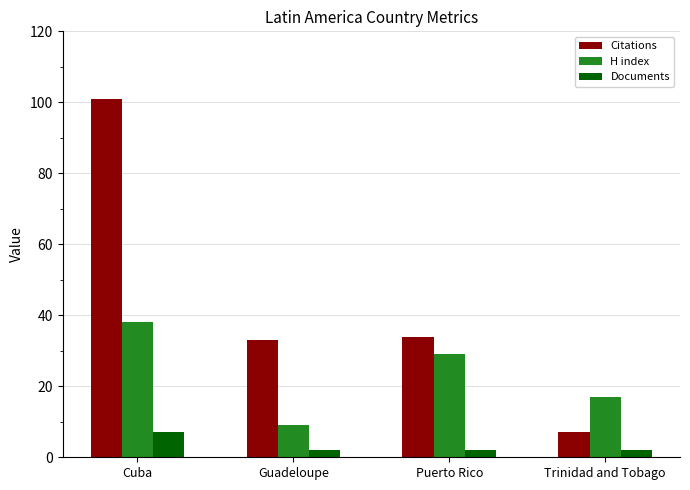

Reading left to right, list all the values displayed in this chart.

Citations: Cuba=101	Guadeloupe=33	Puerto Rico=34	Trinidad and Tobago=7
H index: Cuba=38	Guadeloupe=9	Puerto Rico=29	Trinidad and Tobago=17
Documents: Cuba=7	Guadeloupe=2	Puerto Rico=2	Trinidad and Tobago=2